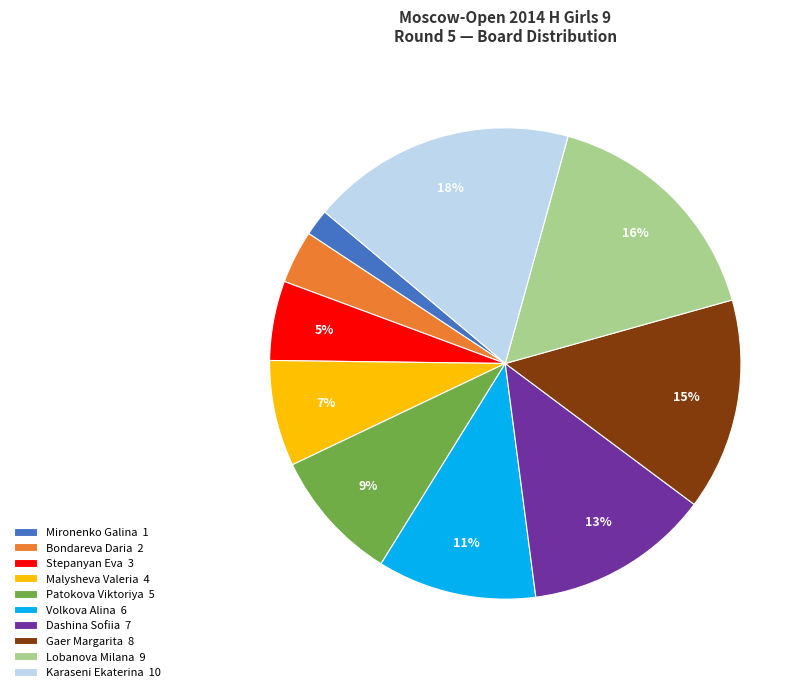

Does any single category account for the majority?

No